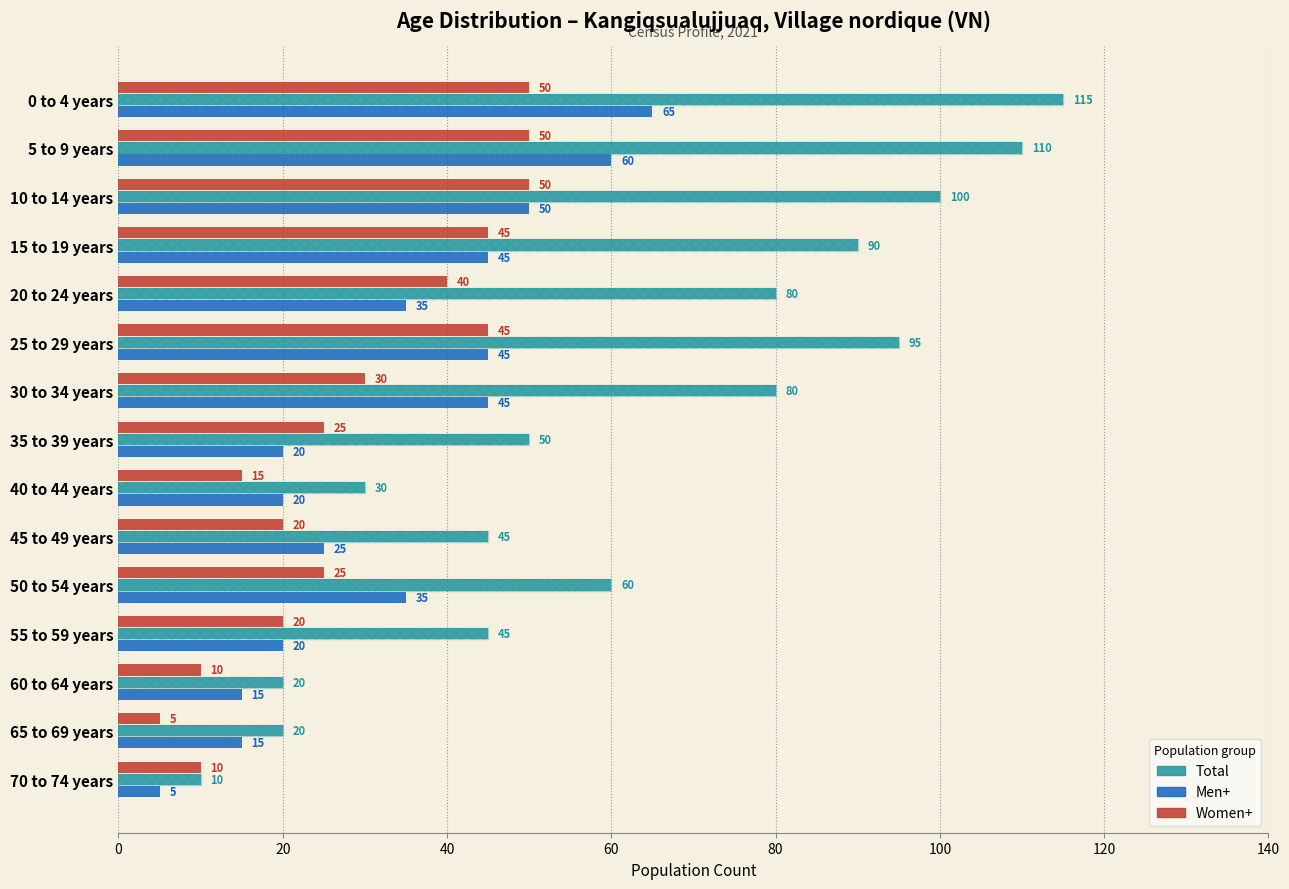

Is it true that Men+ equals 10 at 40 to 44 years?

False